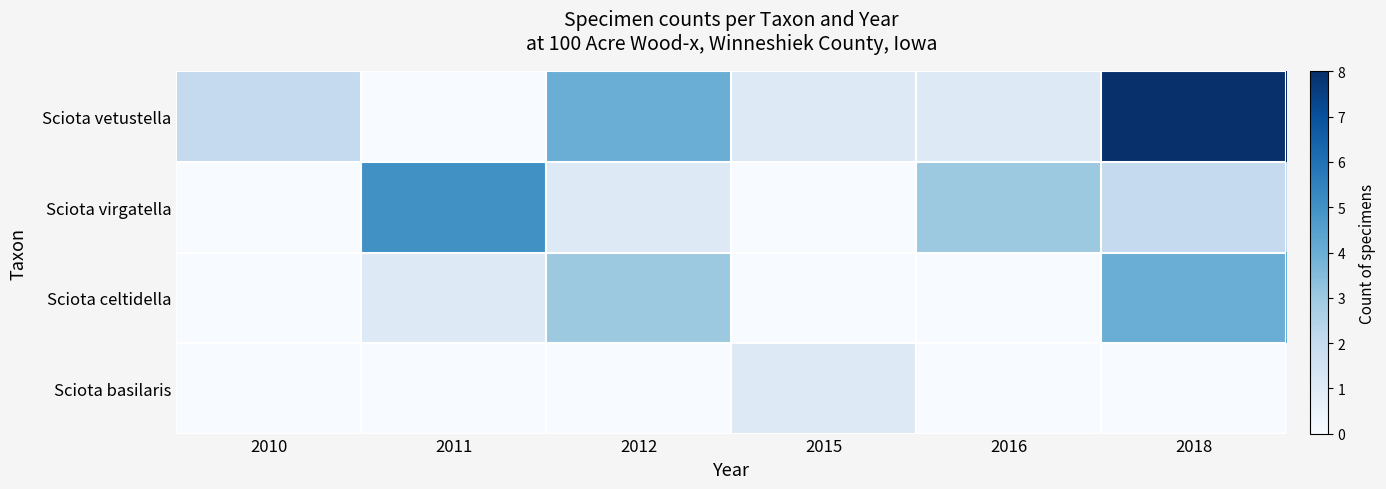

Reading left to right, list all the values displayed in this chart.

Sciota vetustella: 2010=2	2011=0	2012=4	2015=1	2016=1	2018=8
Sciota virgatella: 2010=0	2011=5	2012=1	2015=0	2016=3	2018=2
Sciota celtidella: 2010=0	2011=1	2012=3	2015=0	2016=0	2018=4
Sciota basilaris: 2010=0	2011=0	2012=0	2015=1	2016=0	2018=0